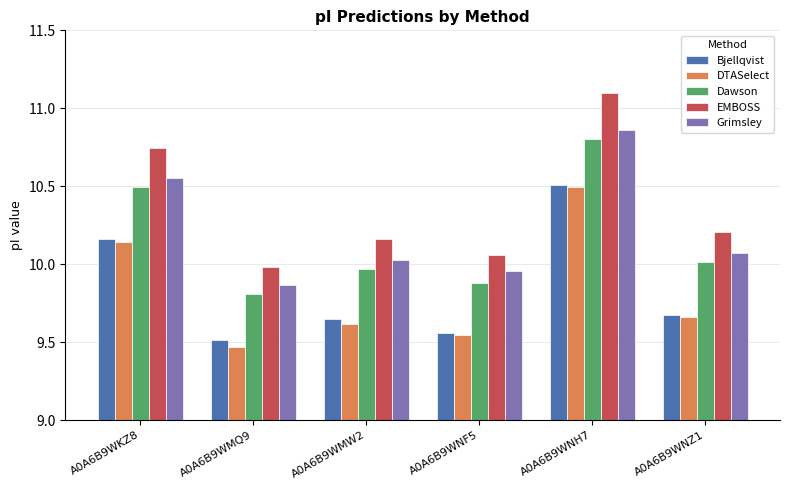

What is the sum of all Grimsley values?

61.3